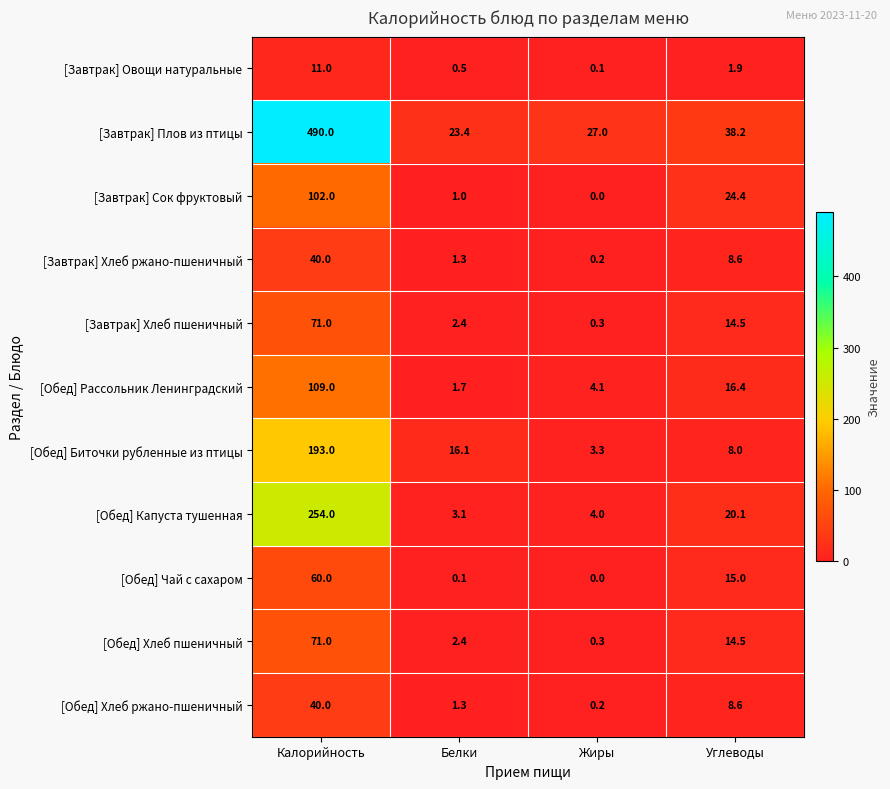

Which series has the largest total across all categories?

[Завтрак] Плов из птицы